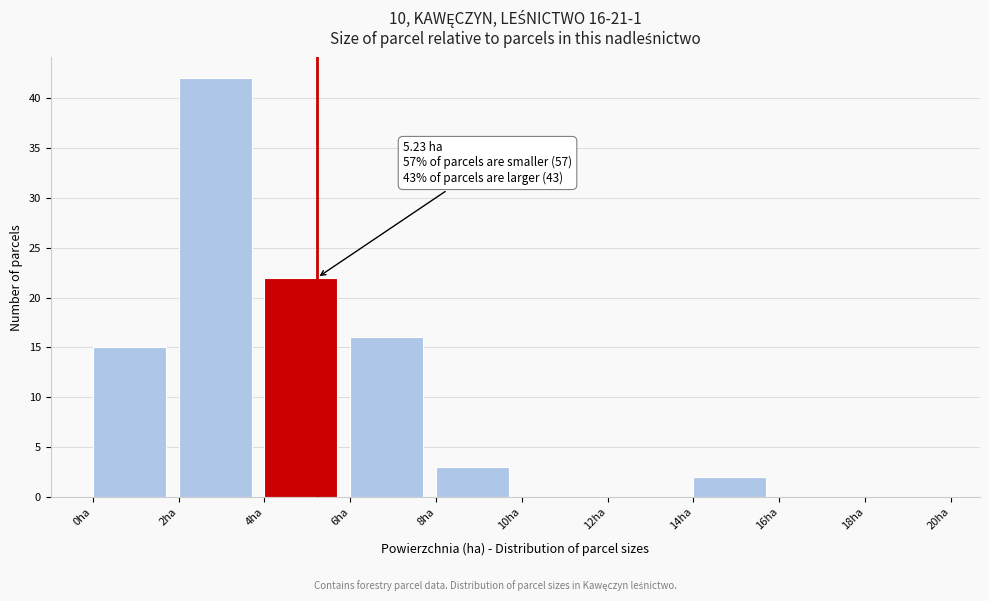

Over which range of the x-axis is the bar tallest?

2 to 4